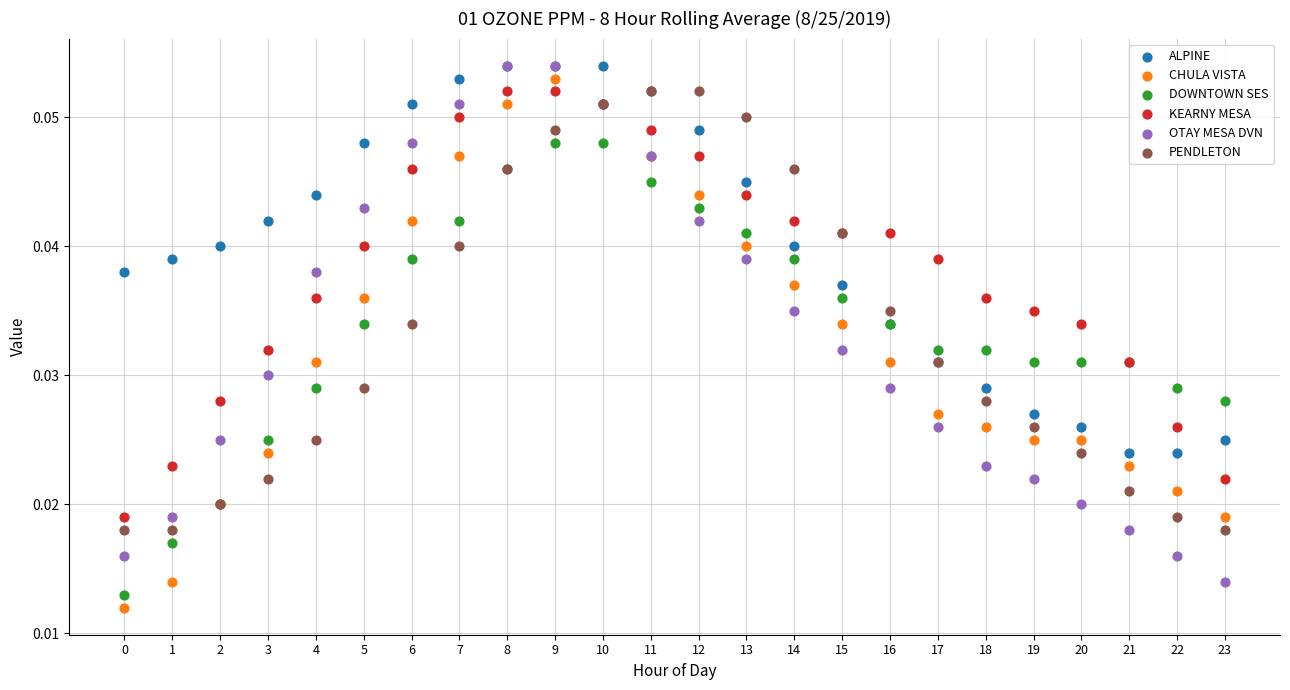

Which series reaches the minimum Y coordinate?

CHULA VISTA